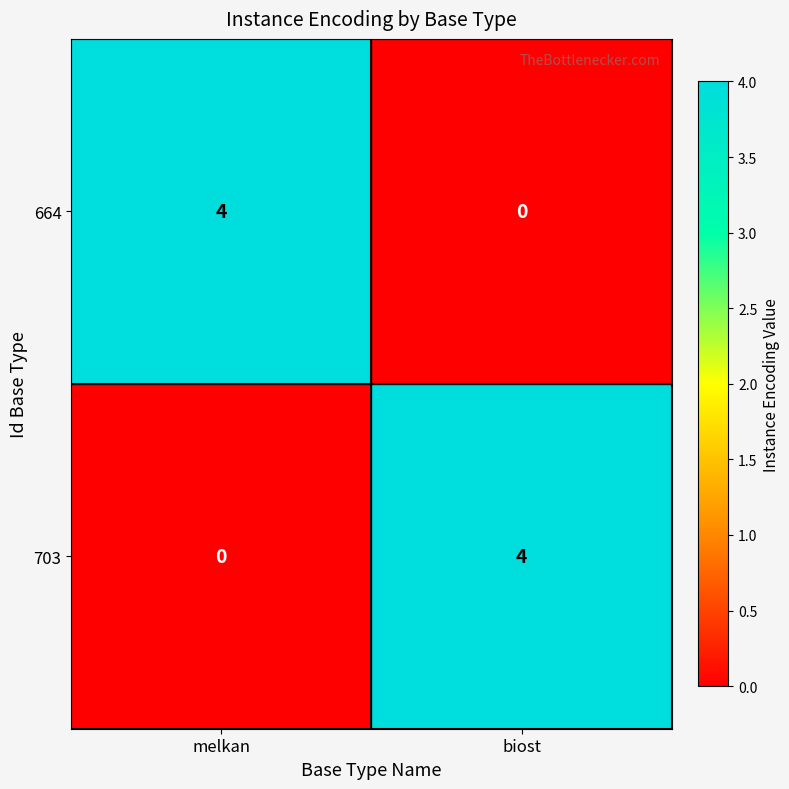

List the labels in order of 664 value, largest first.

melkan, biost